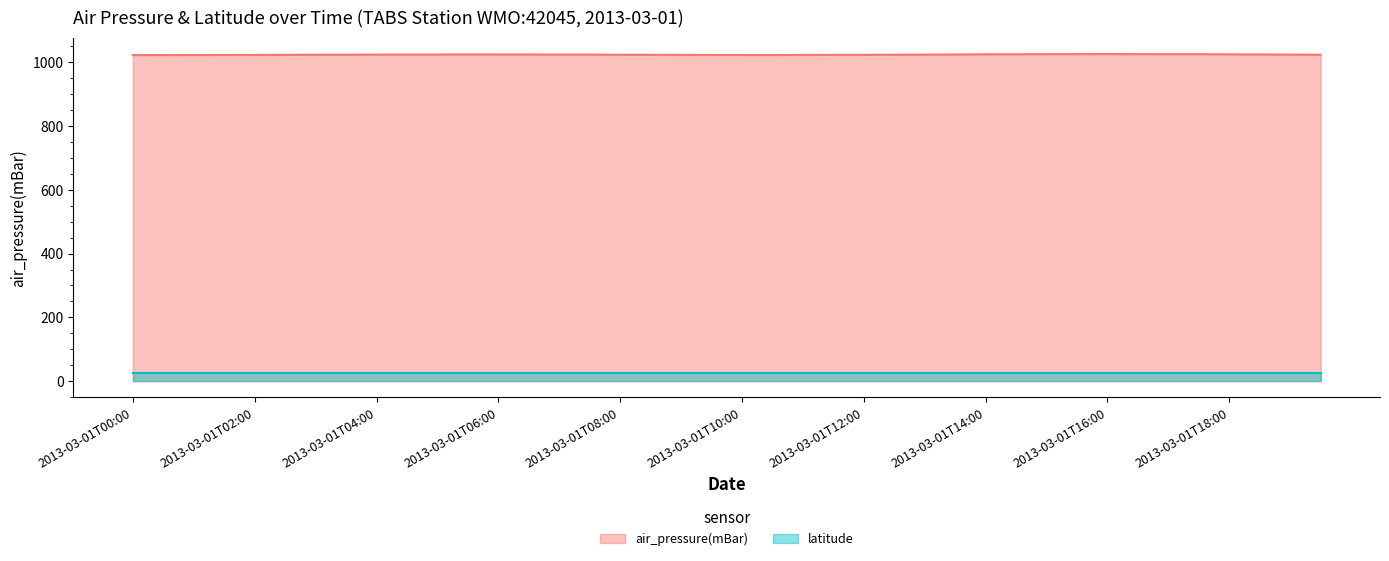

Reading right to left, extract all data points from this chart.

1023.7	1024.1	1024.6	1024.8	1025.5	1025.5	1025.6	1025.7	1025.6	1025.5	1025.1	1025.0	1024.5	1024.0	1023.7	1023.3	1023.3	1023.1	1022.9	1022.9	1023.0	1023.2	1023.5	1023.5	1024.2	1024.2	1024.5	1024.5	1024.5	1024.4	1024.3	1024.1	1023.8	1023.7	1023.3	1023.0	1023.0	1022.9	1022.8	1022.5